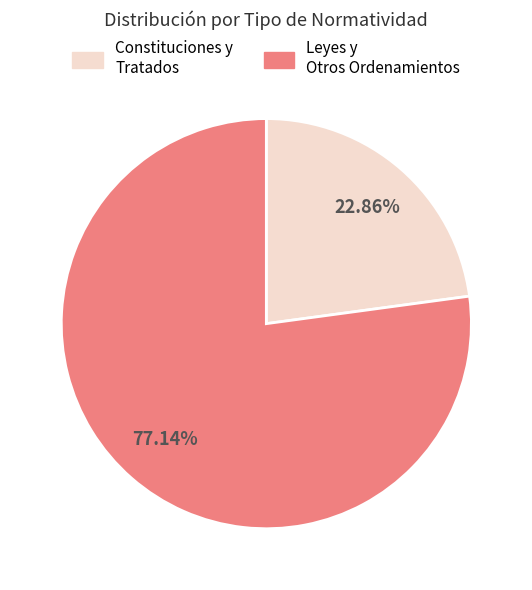

Is there any slice that represents more than half of the pie?

Yes